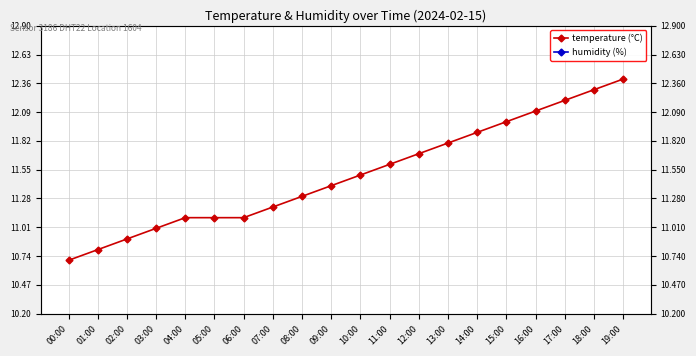

List the series in order of their overall mean, highest first.

humidity (%), temperature (°C)